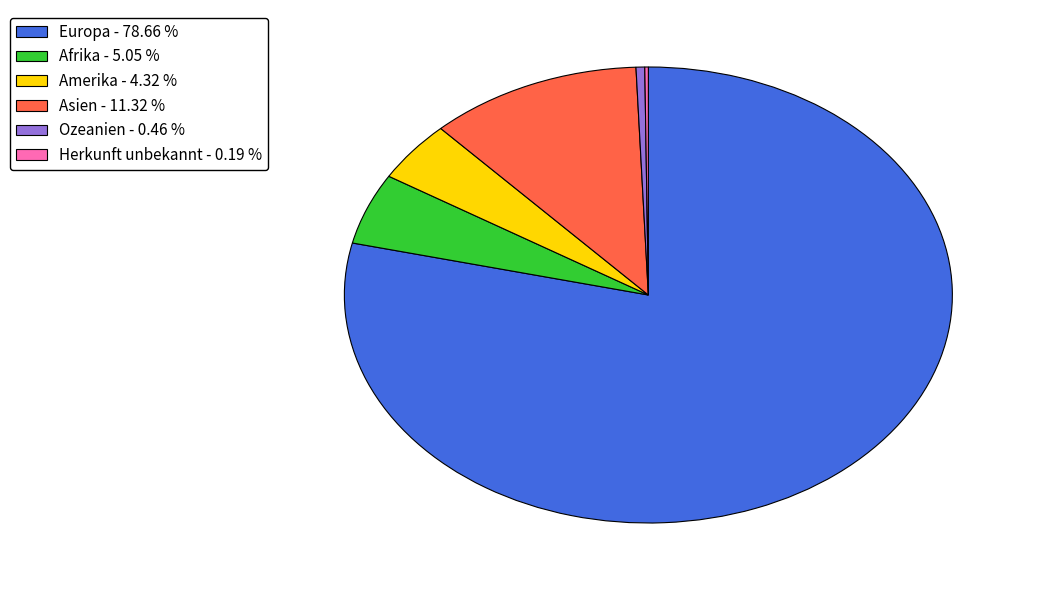

Is there a majority slice in this chart?

Yes